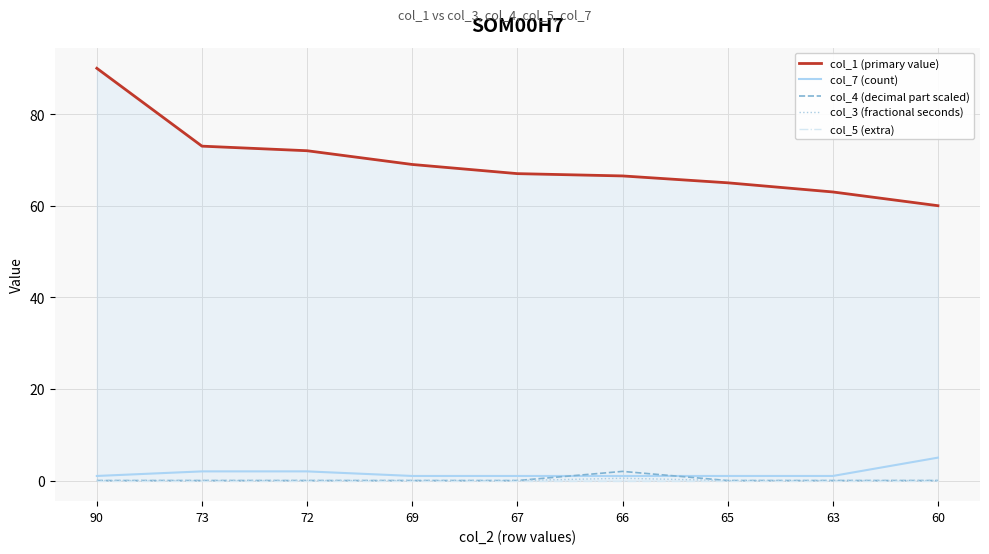

How many series are shown in this chart?

5